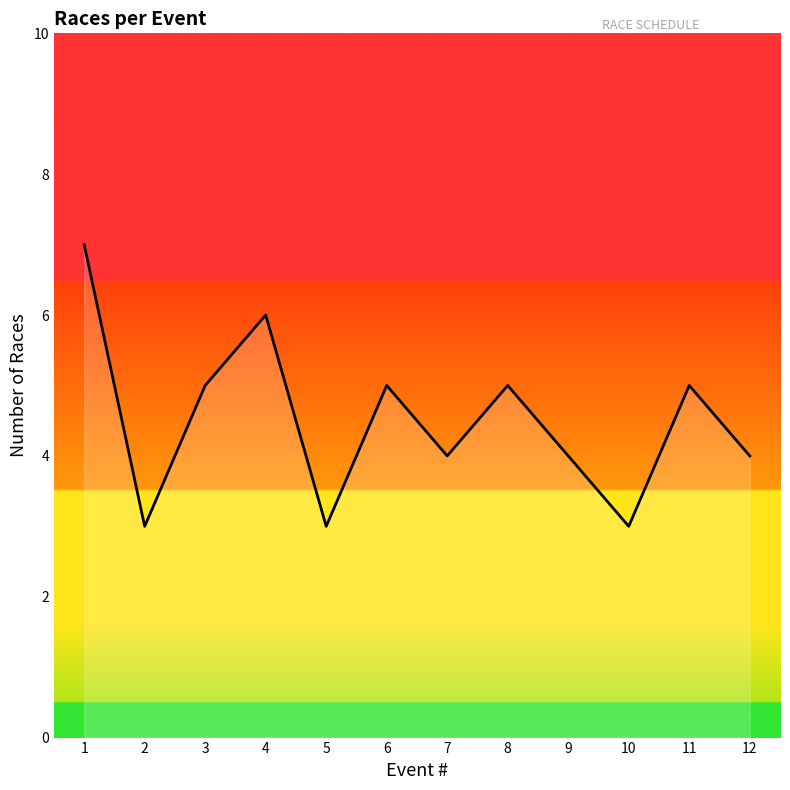

What is the smallest value displayed?

3